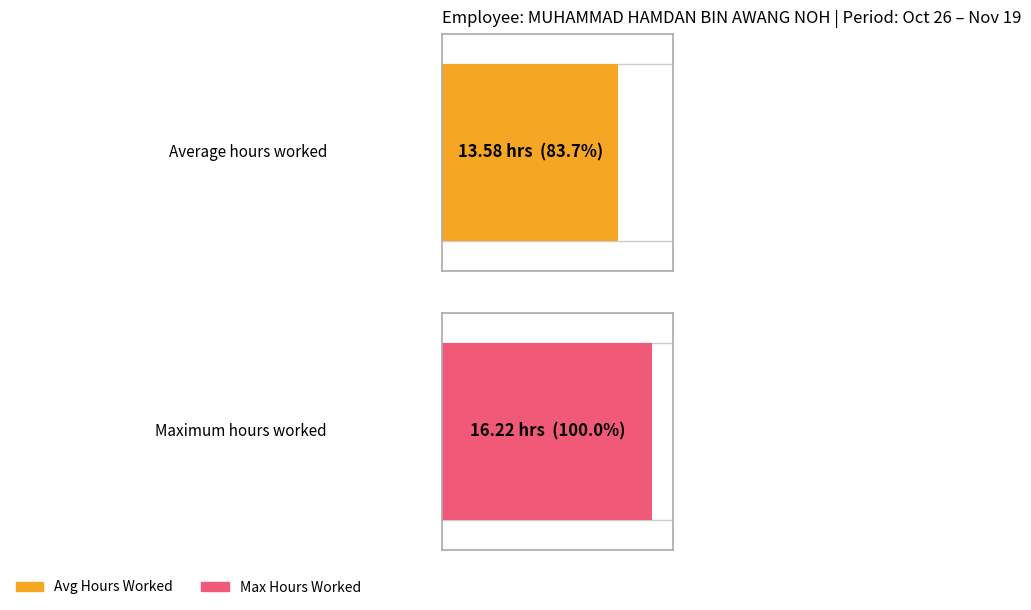

What is the maximum value for Hours Worked?

16.2